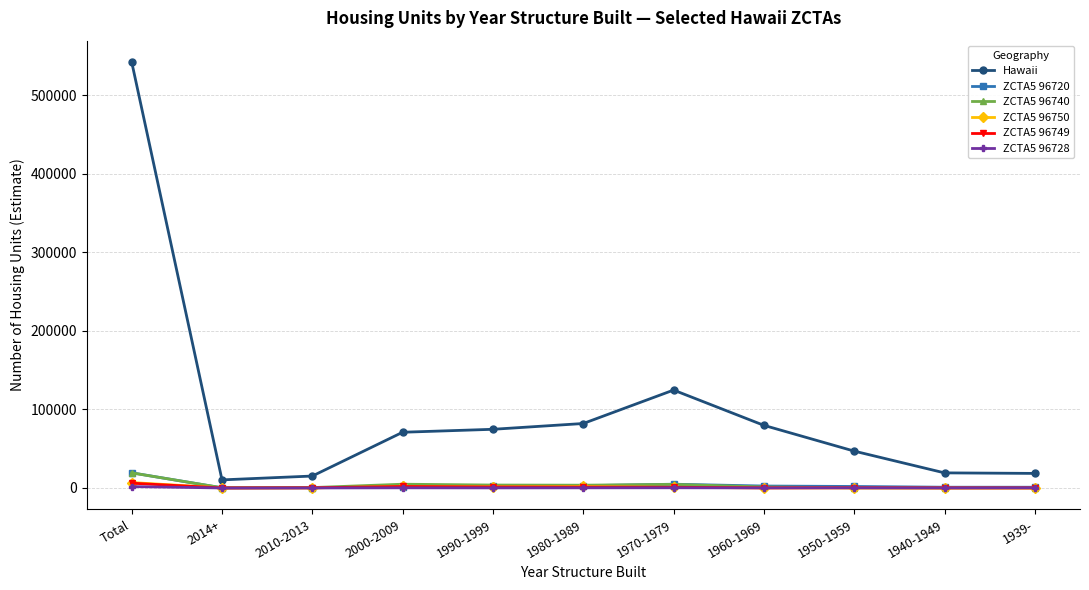

True or false: ZCTA5 96740 has more than 1 points higher than both neighbors.

True